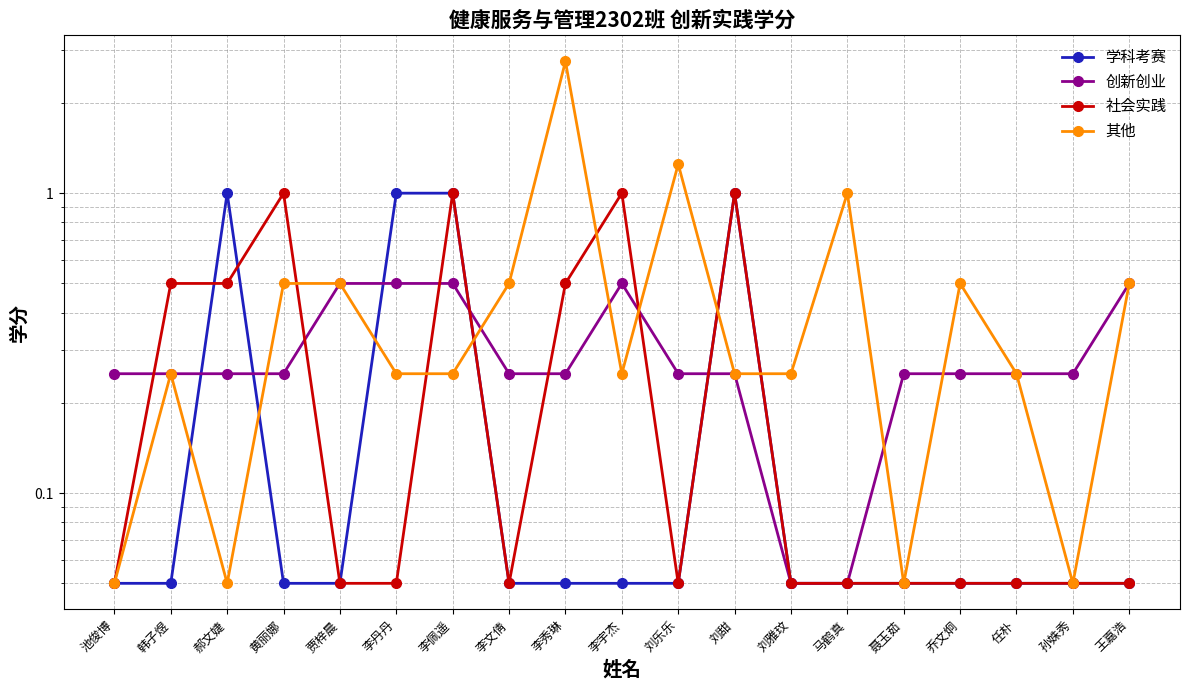

At which label does 创新创业 reach its minimum?

刘雅玟